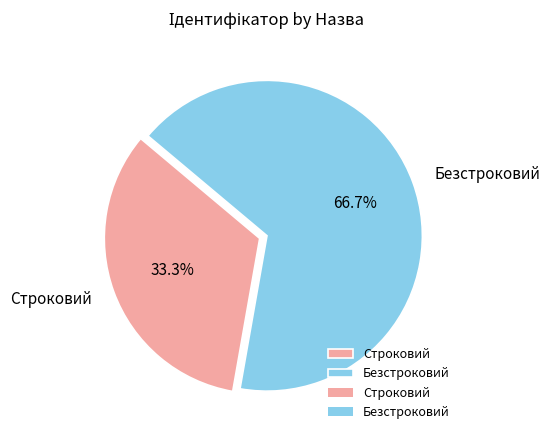

Is it true that Строковий is 33% of the pie?

True